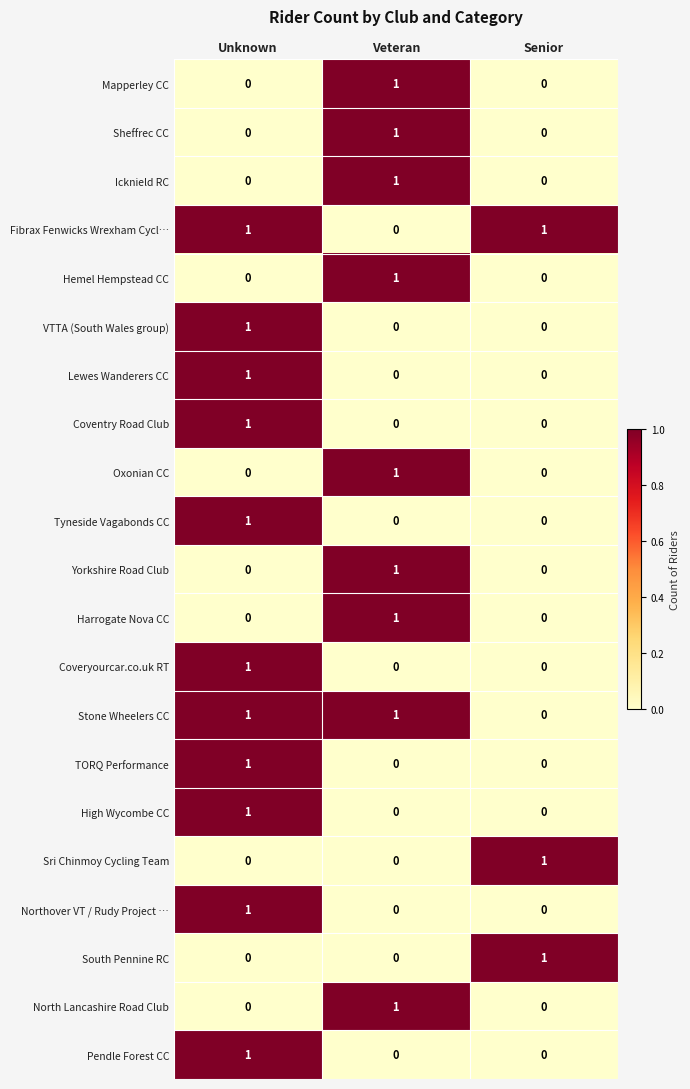

What is the total value across all series at Senior?

3